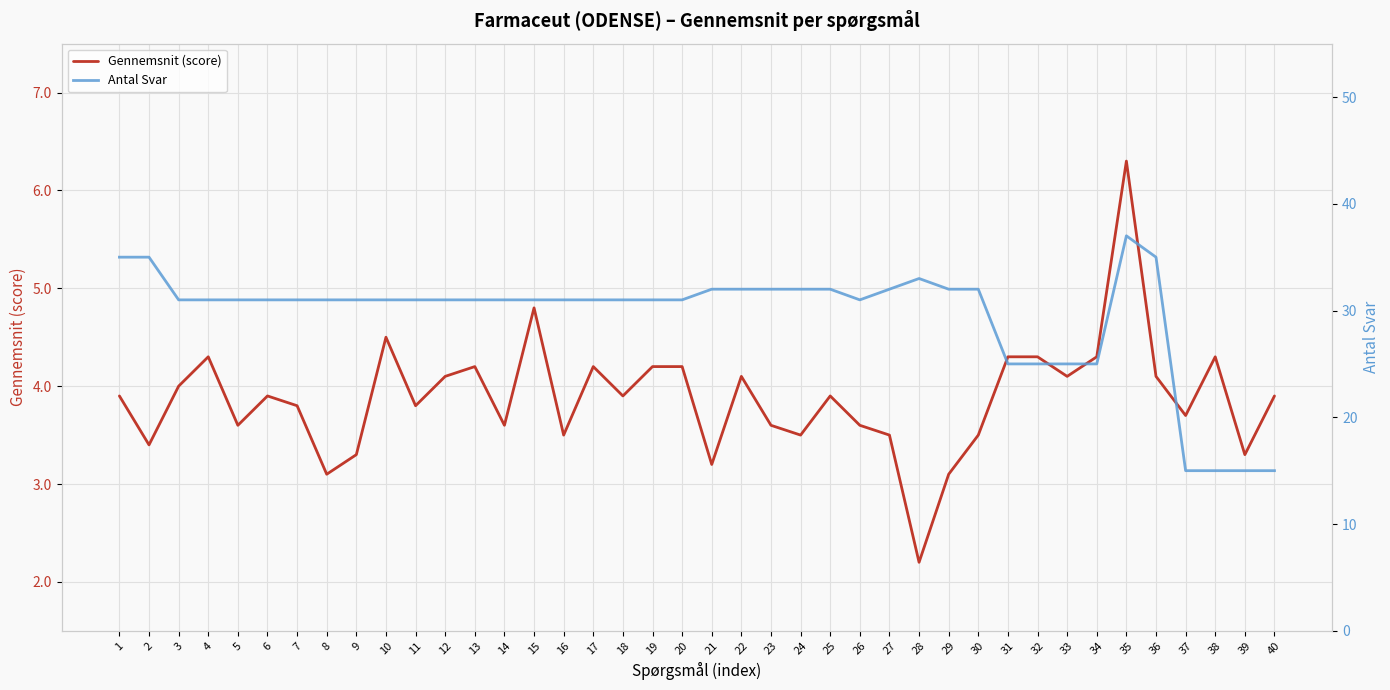

In Antal Svar, how many points are higher than both neighbors (excluding endpoints)?

2